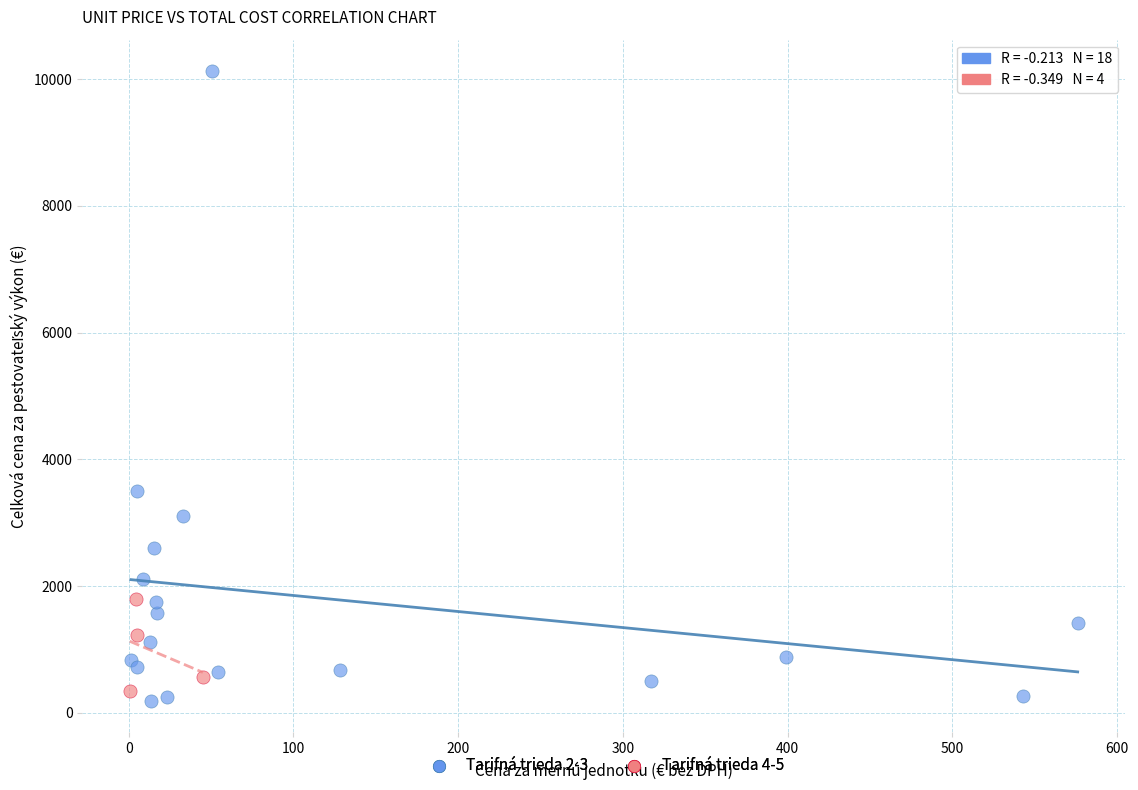

Which series has the largest Y range (max minus min)?

Tarifná trieda 2-3